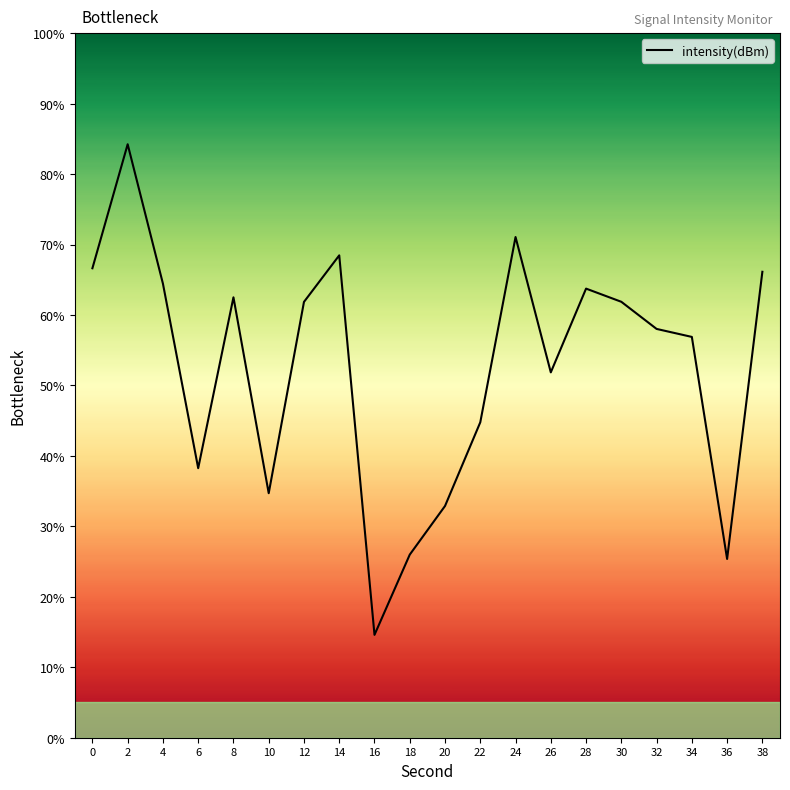

At which category does the data reach its first local peak?

2